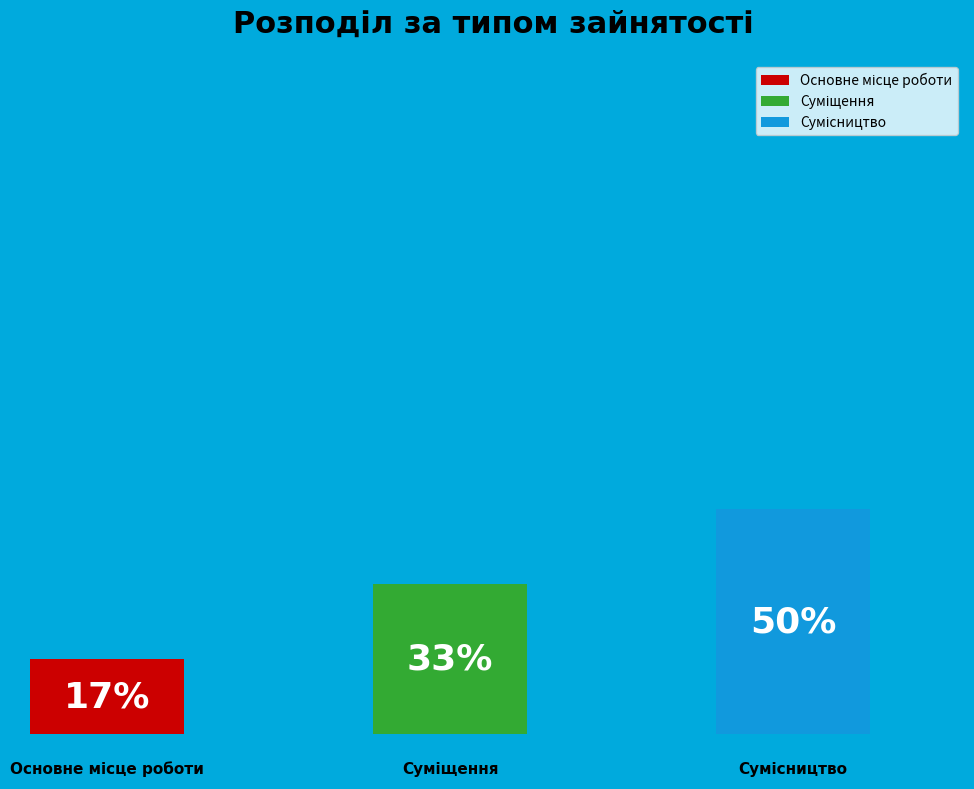

Which slice is the smallest?

Основне місце роботи